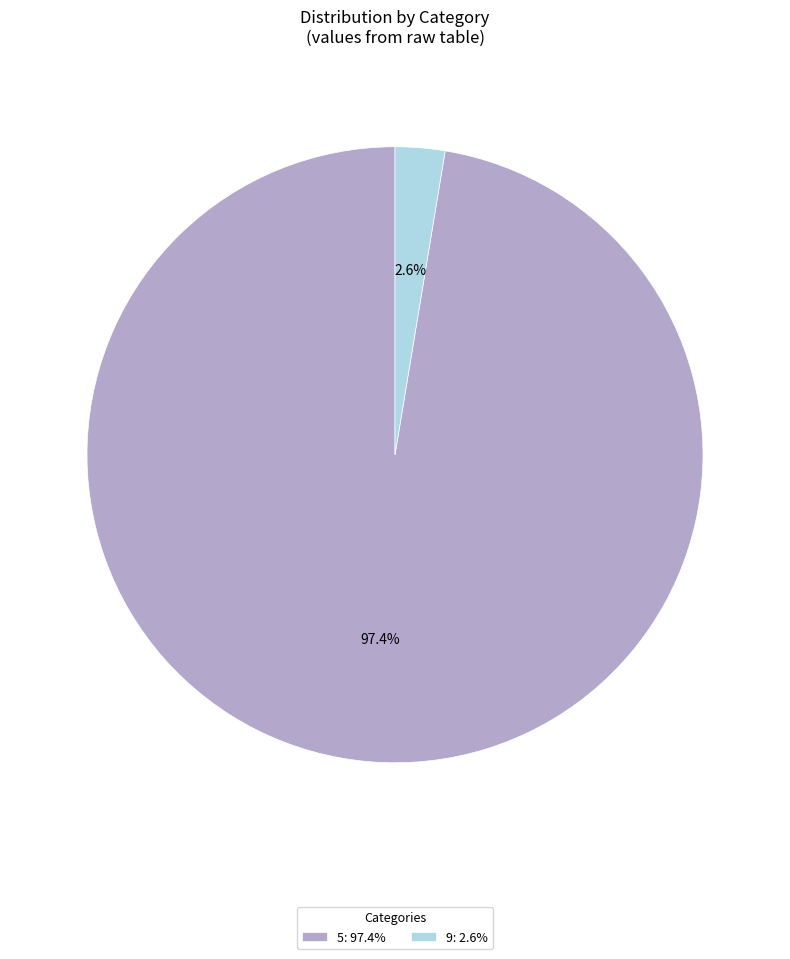

To the nearest percent, what is the combined percentage of 5 and 9?

100%